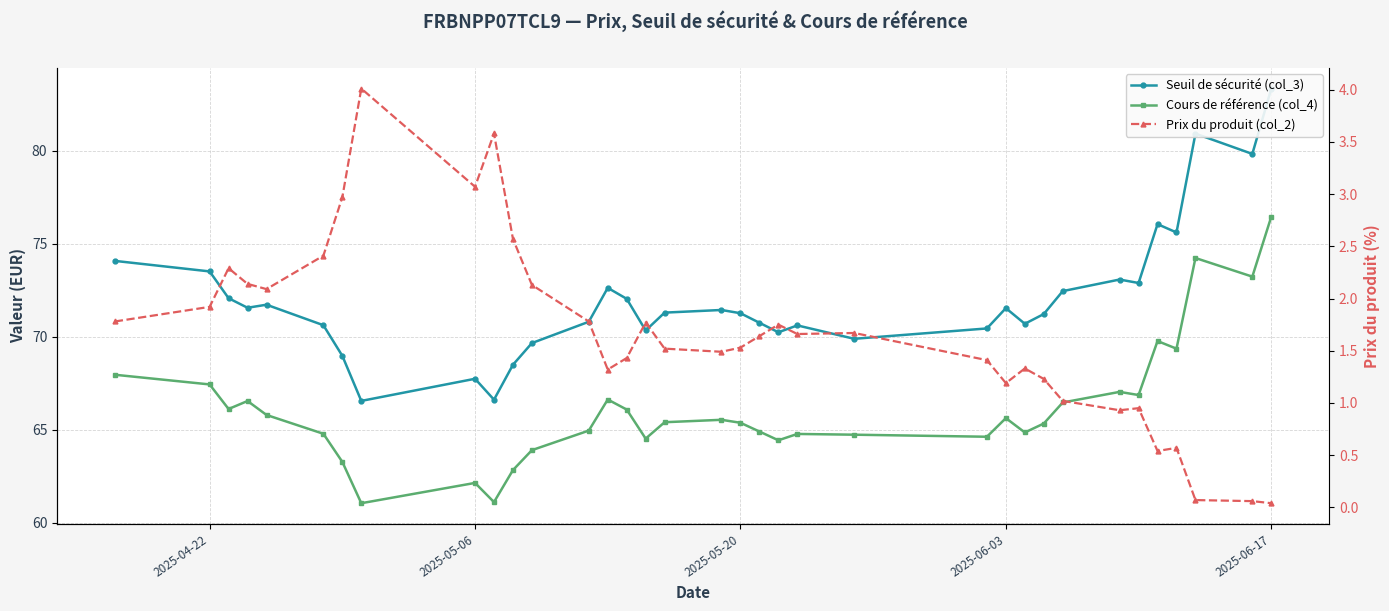

What is the difference between the maximum and minimum values in the Prix du produit (col_2) series?

4.0